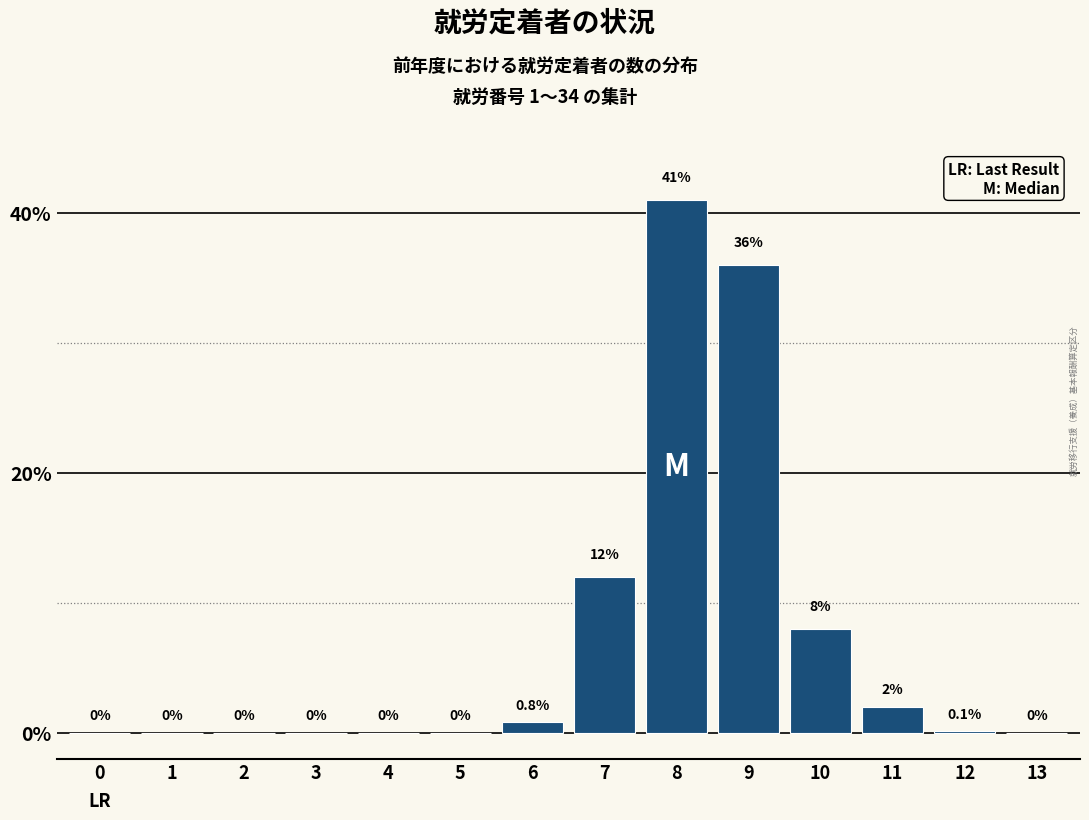

Reading left to right, transcribe all the data shown in this chart.

0=0.0	1=0.0	2=0.0	3=0.0	4=0.0	5=0.0	6=0.8	7=12.0	8=41.0	9=36.0	10=8.0	11=2.0	12=0.1	13=0.0